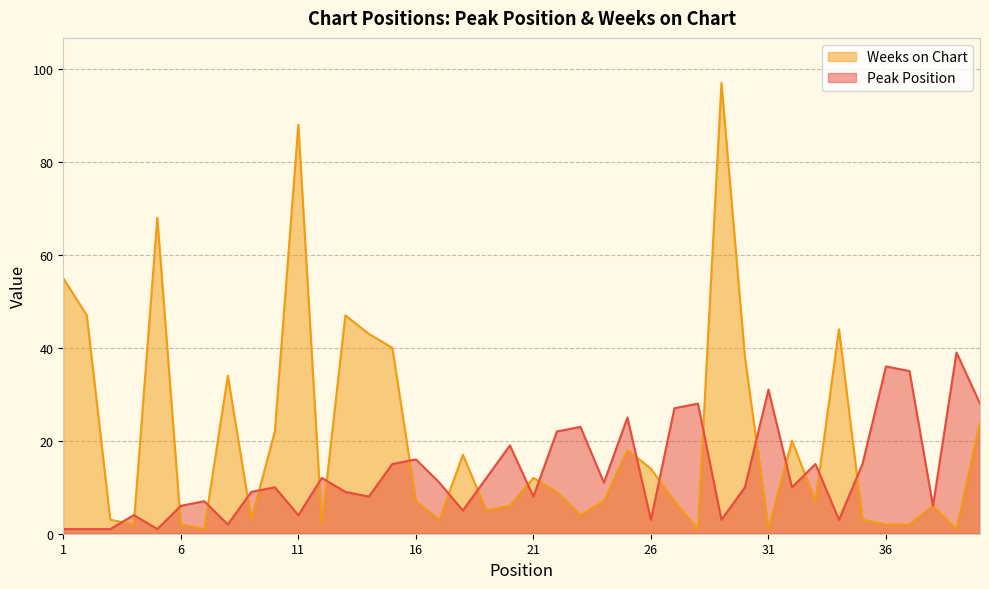

What is the difference between the highest and lowest values at 25?

7